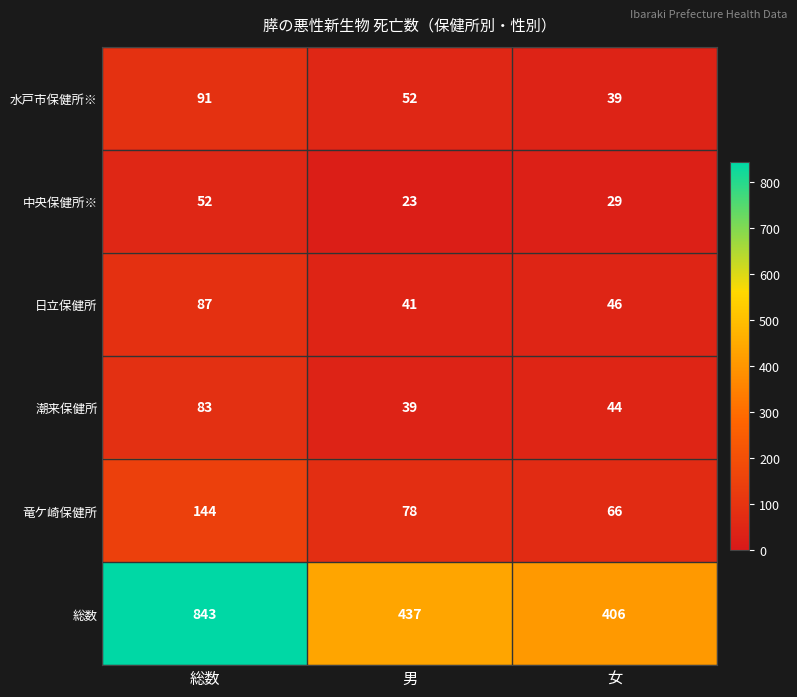

Reading right to left, what are all the values shown in this chart?

水戸市保健所※: 女=39	男=52	総数=91
中央保健所※: 女=29	男=23	総数=52
日立保健所: 女=46	男=41	総数=87
潮来保健所: 女=44	男=39	総数=83
竜ケ崎保健所: 女=66	男=78	総数=144
総数: 女=406	男=437	総数=843